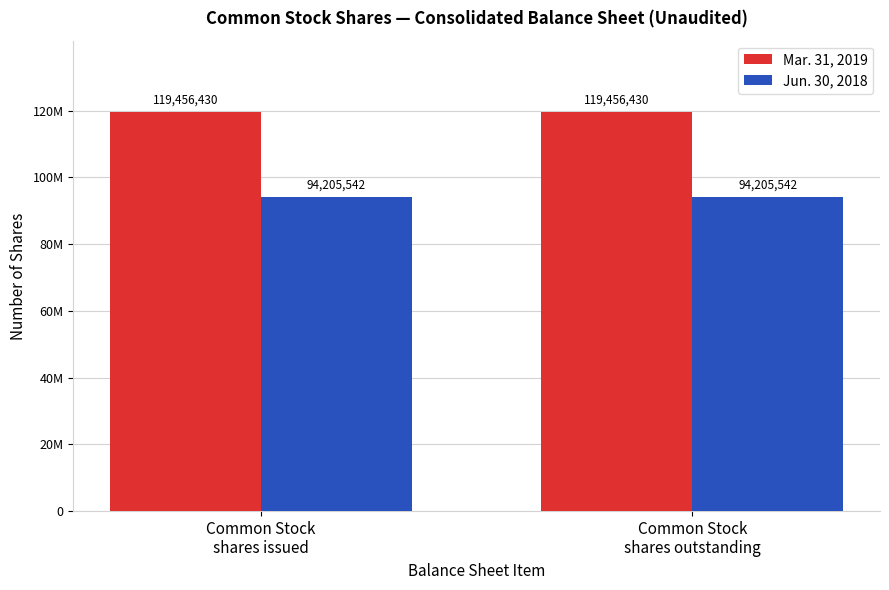

What is the total value across all series at Common Stock
shares outstanding?

213661972